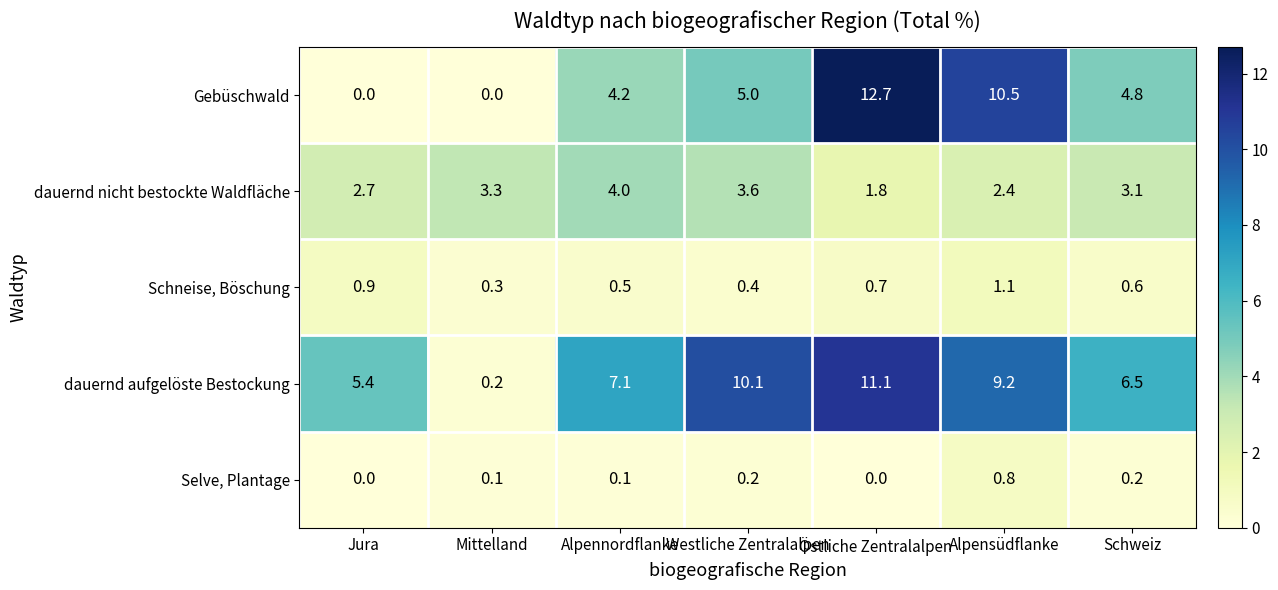

Which series has the largest range (max minus min)?

Gebüschwald